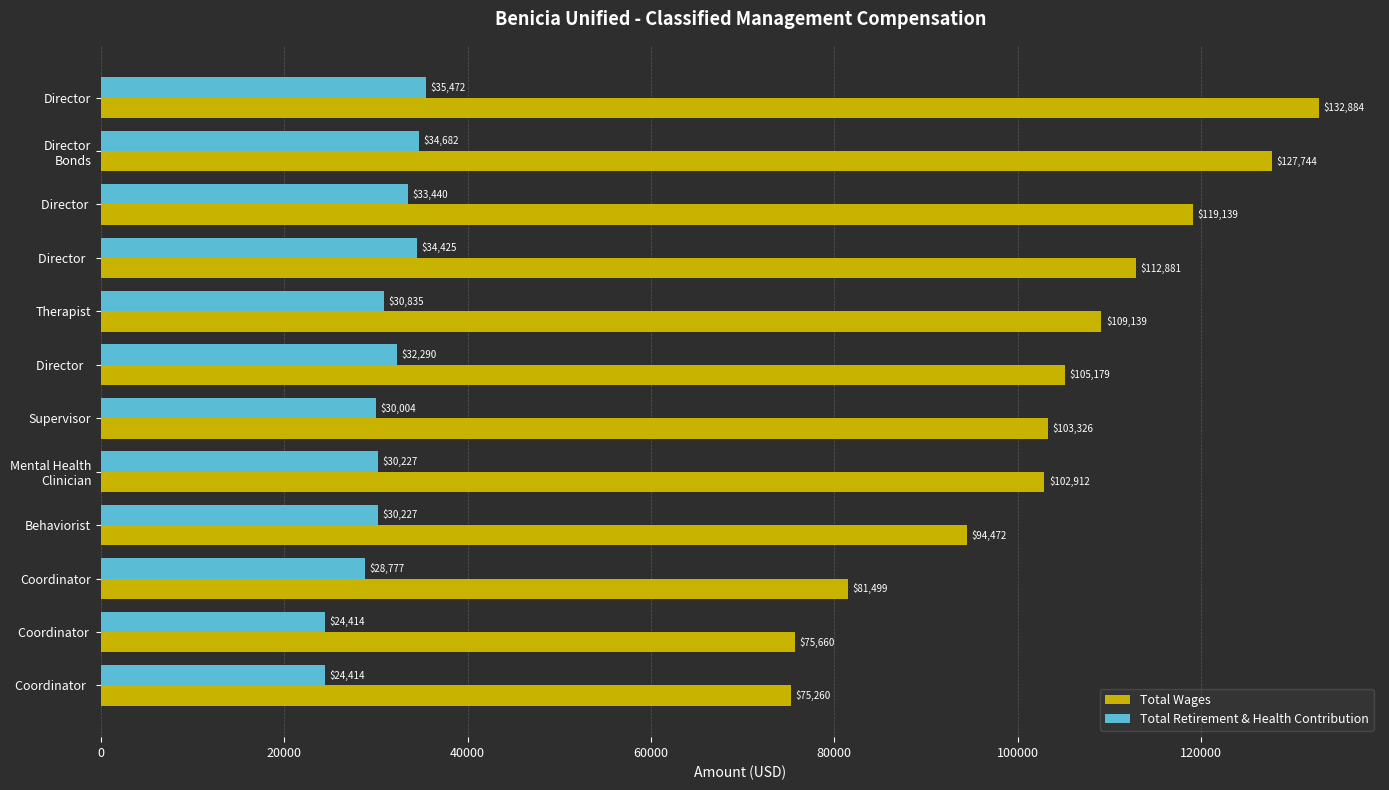

What is the maximum value shown in the chart?

132884